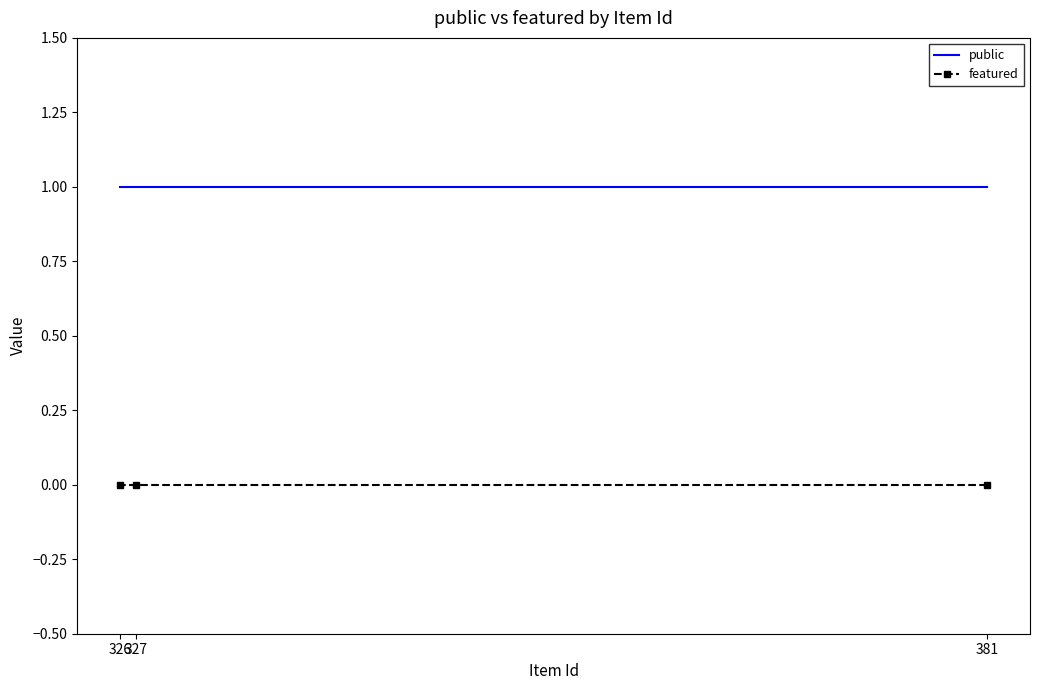

How many lines are shown in the chart?

2